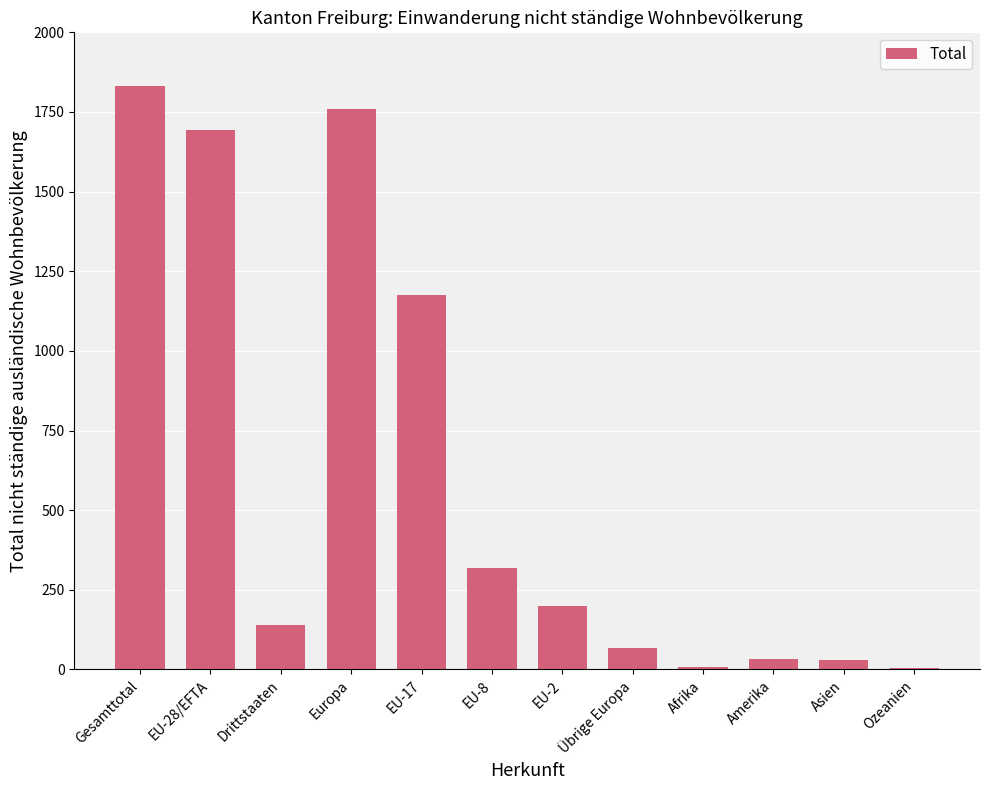

At which label does the data first exceed 199?

Gesamttotal